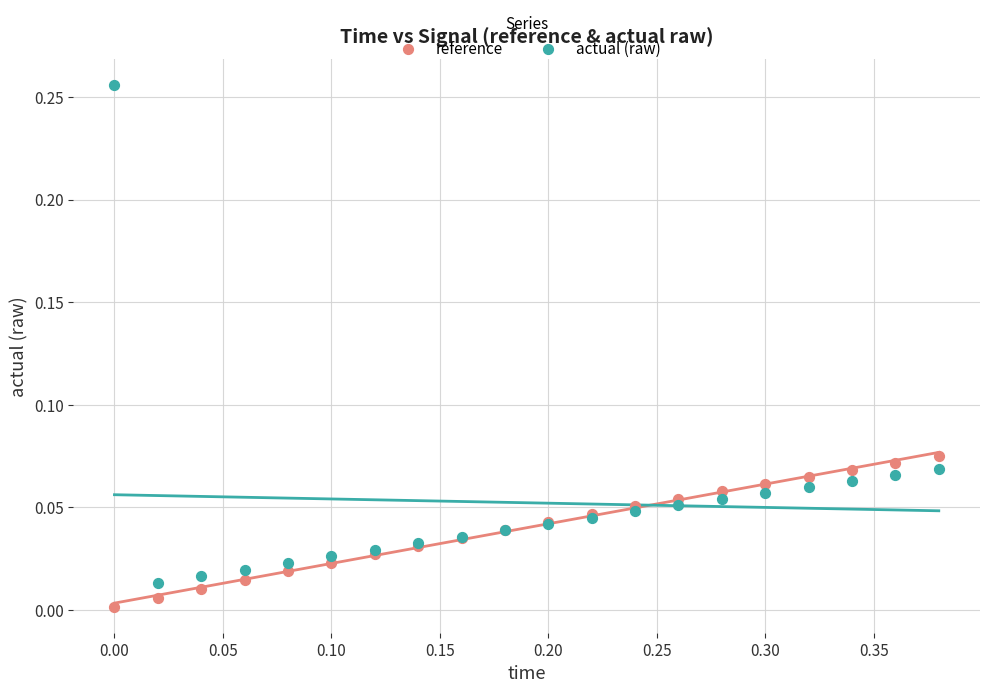

Which series reaches the minimum Y coordinate?

reference